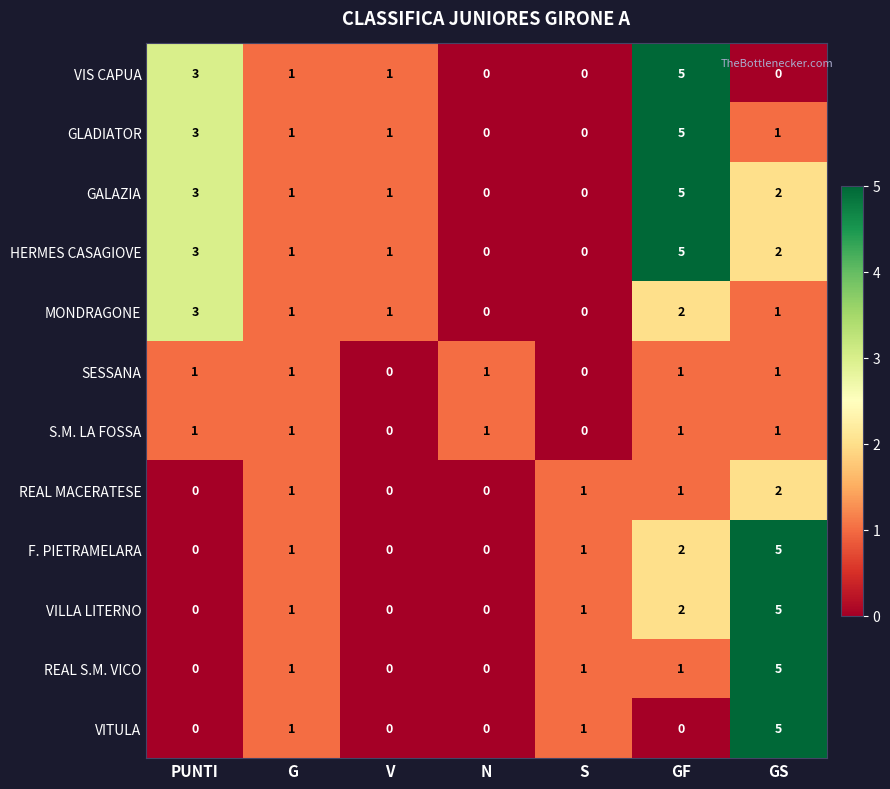

How many categories are shown in the chart?

7